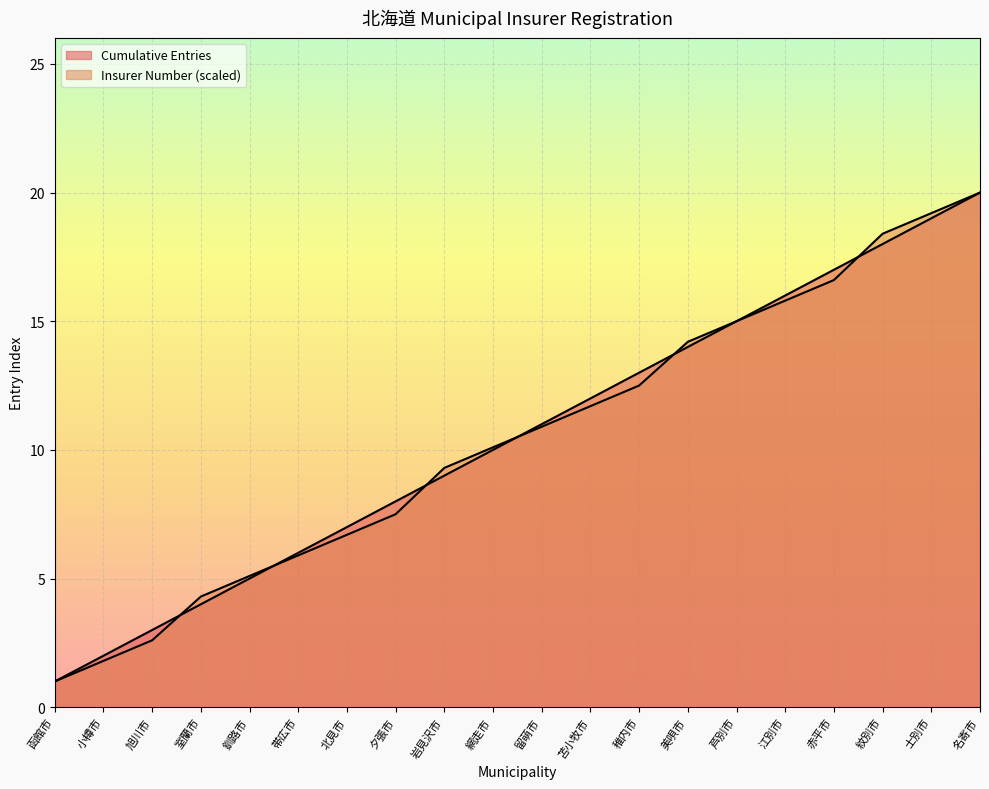

True or false: Cumulative Entries has more than 2 interior local peaks.

False